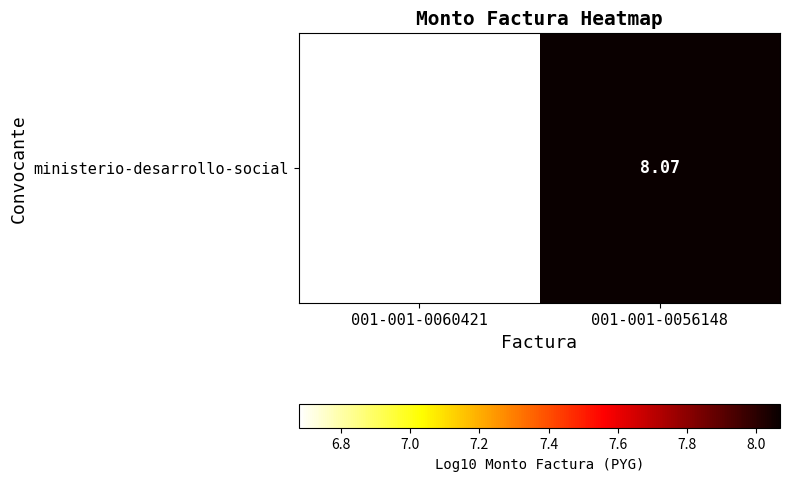

Reading left to right, what are all the values shown in this chart?

6.7	8.1